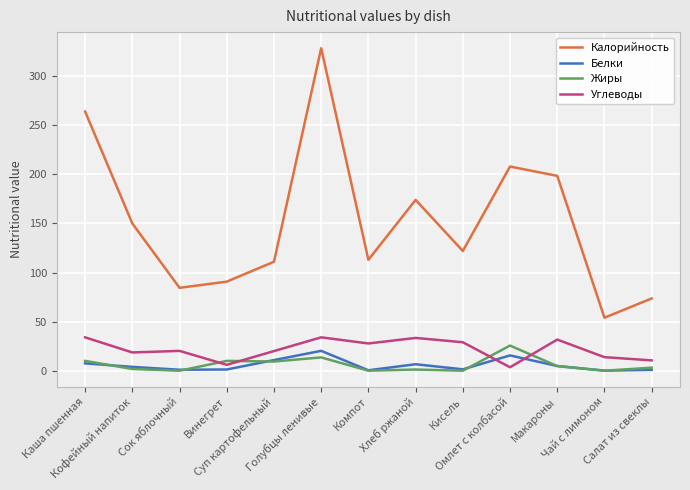

Count the number of data series in this chart.

4